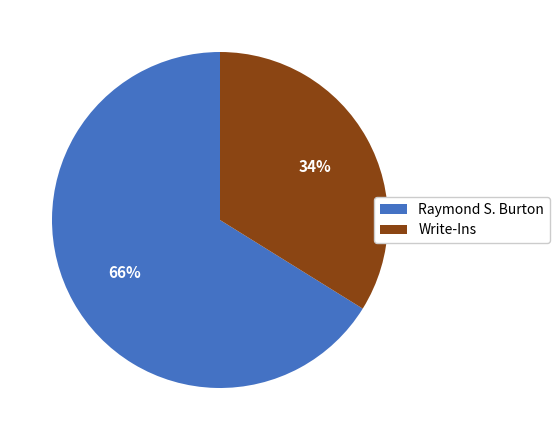

Which slice is the smallest?

Write-Ins